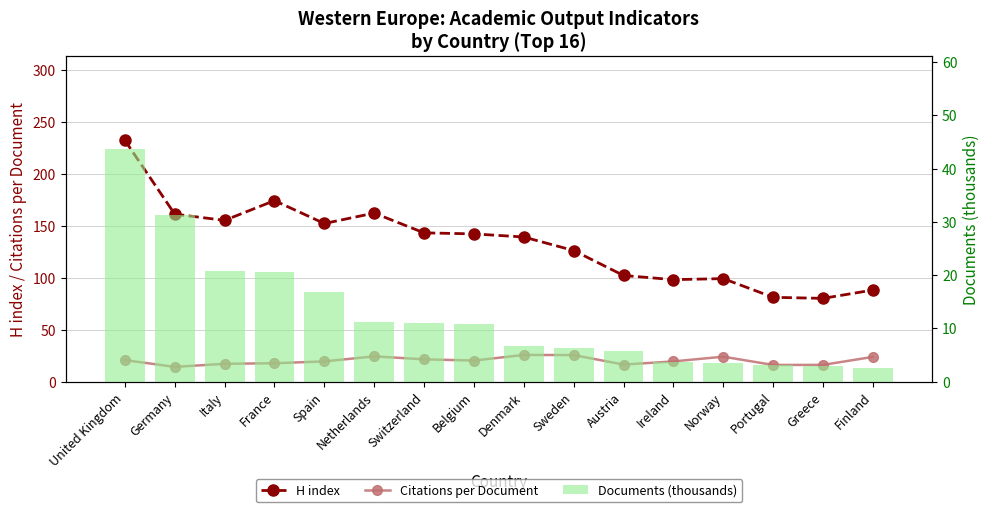

The Documents (thousands) series shows 16.9 at Spain. True or false?

True